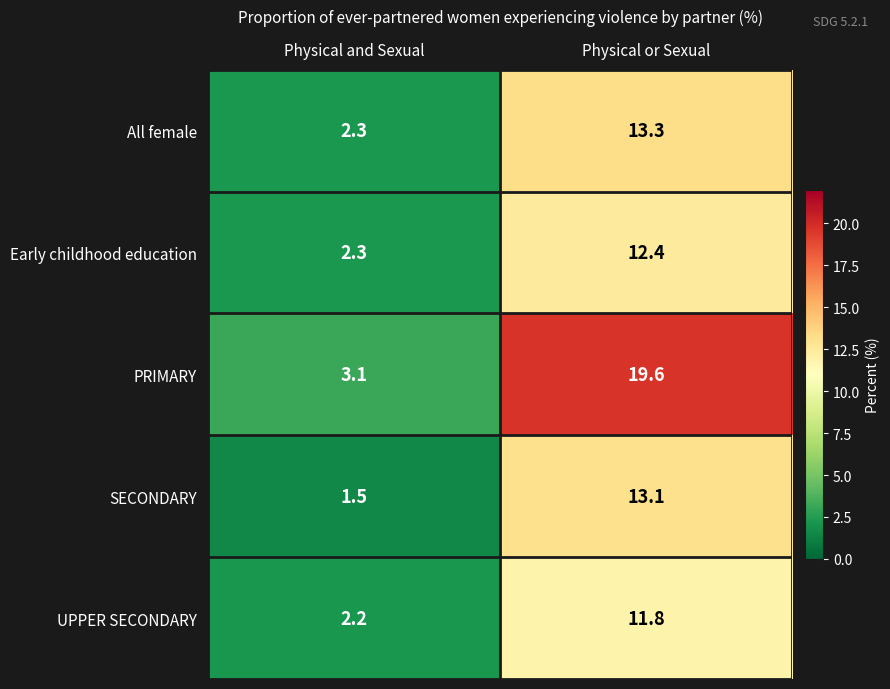

The value of SECONDARY at Physical and Sexual is 2.6. True or false?

False